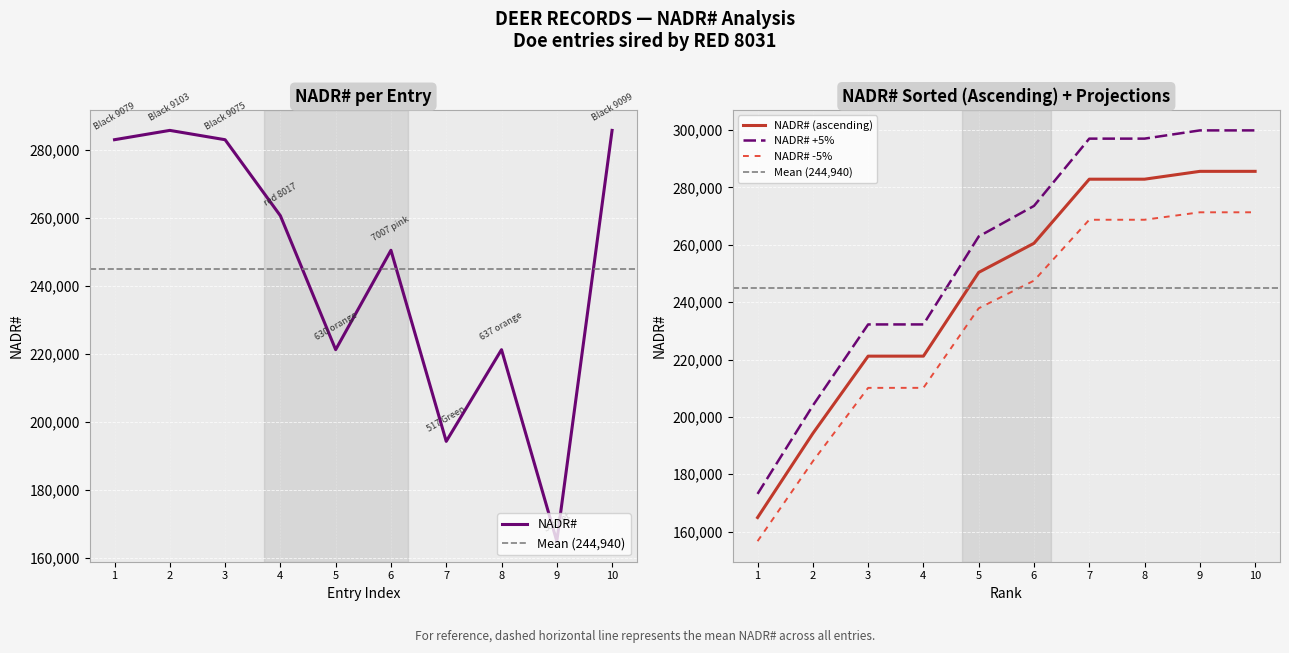

Which has a higher value, 10 or 7?

10